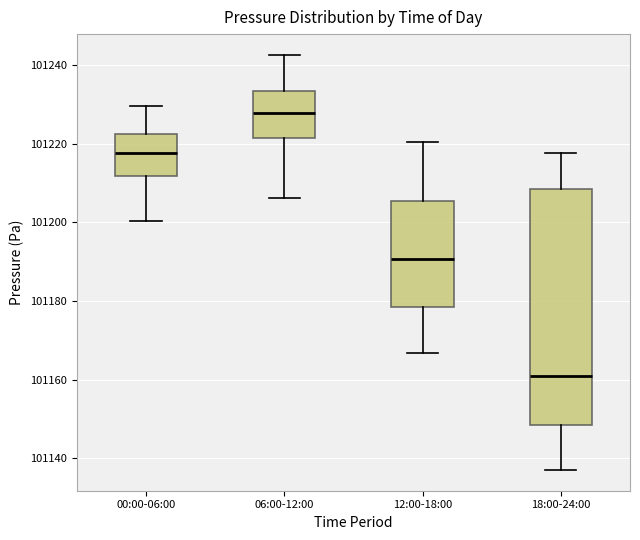

Reading left to right, read every box against the y-axis: the position of its median line, the range the box covers, and the ends of its whiskers. The values are not printed on the chart, so give them approximately, as read against the axis.

00:00-06:00: median 101218, box 101212 to 101222, whiskers 101200 to 101230
06:00-12:00: median 101228, box 101222 to 101234, whiskers 101206 to 101242
12:00-18:00: median 101190, box 101178 to 101206, whiskers 101166 to 101220
18:00-24:00: median 101160, box 101148 to 101208, whiskers 101138 to 101218